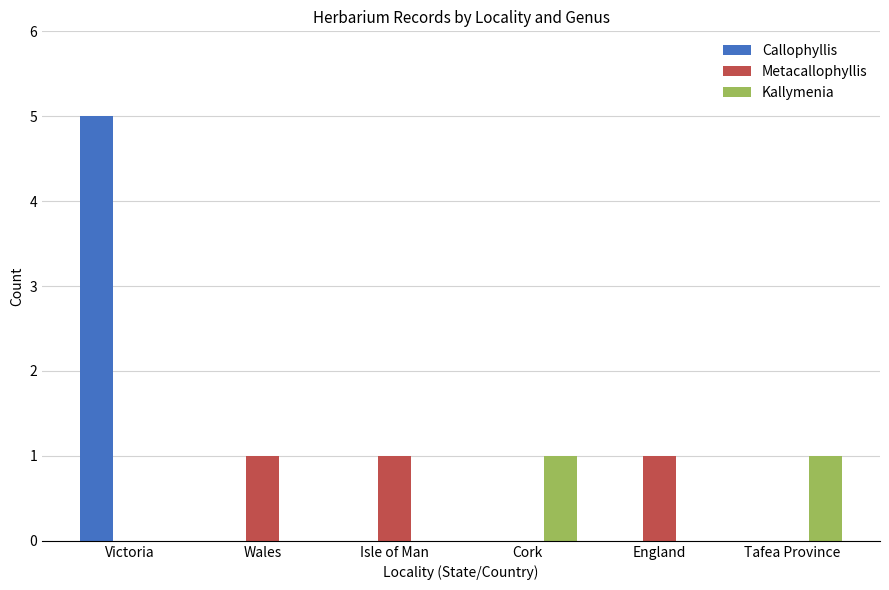

The Metacallophyllis series shows 0 at England. True or false?

False